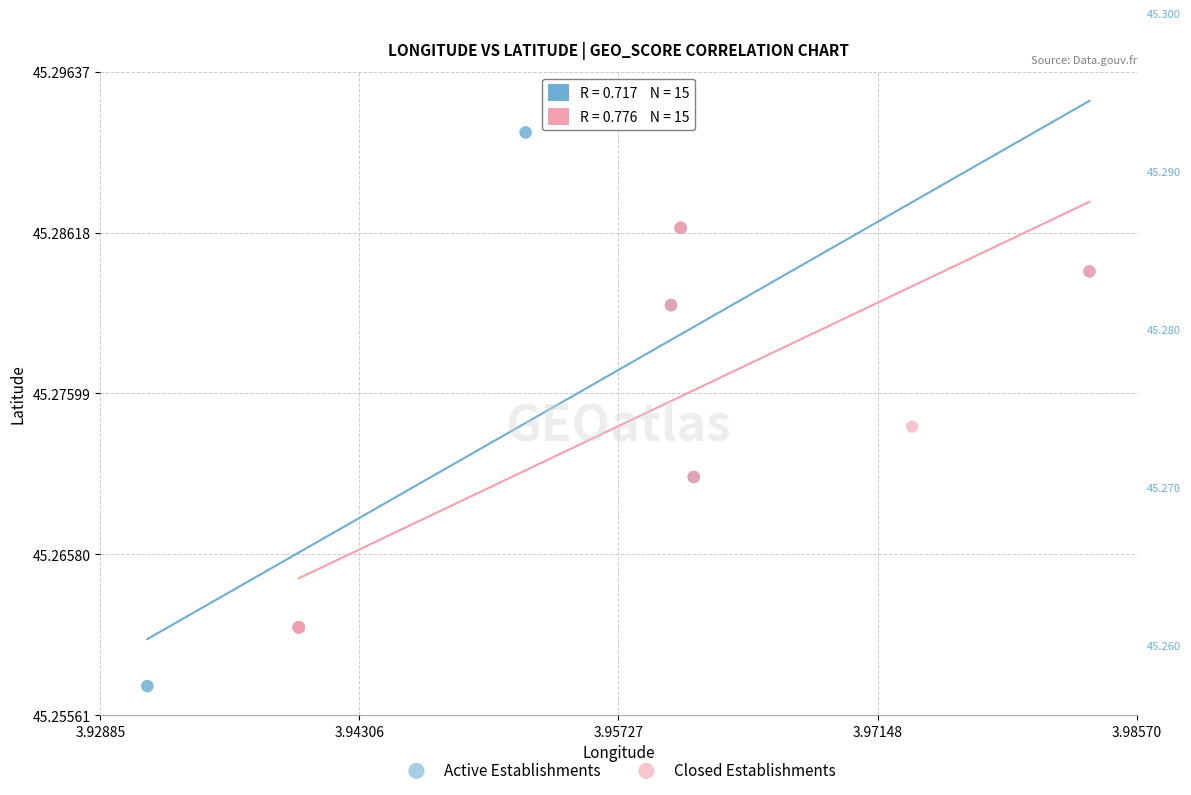

Which series contains the highest Y value?

Active Establishments